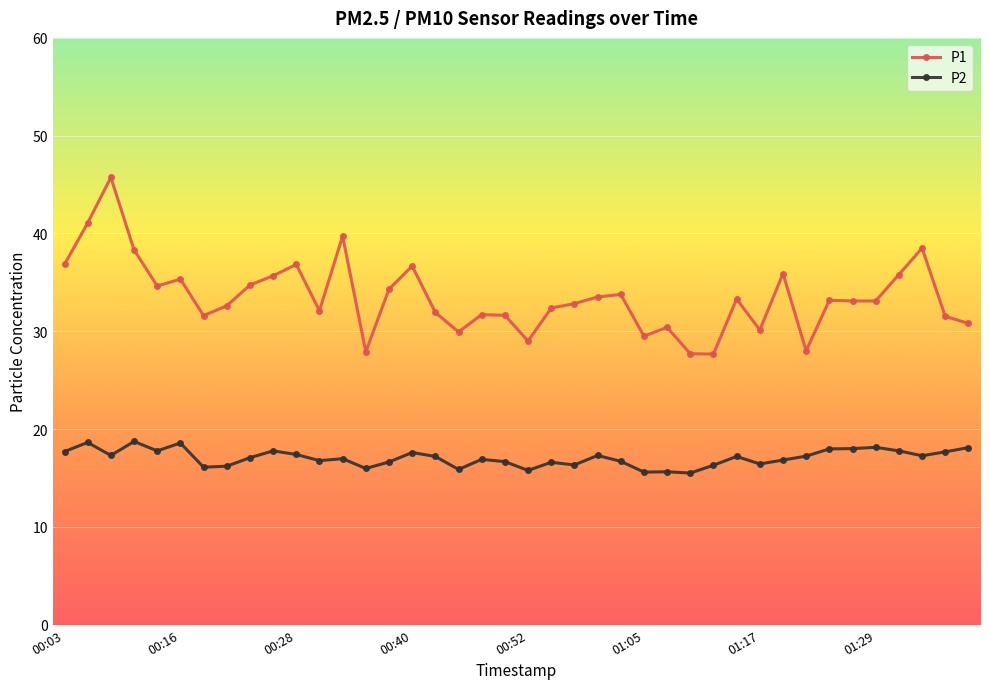

True or false: P1 and P2 cross at least once.

False